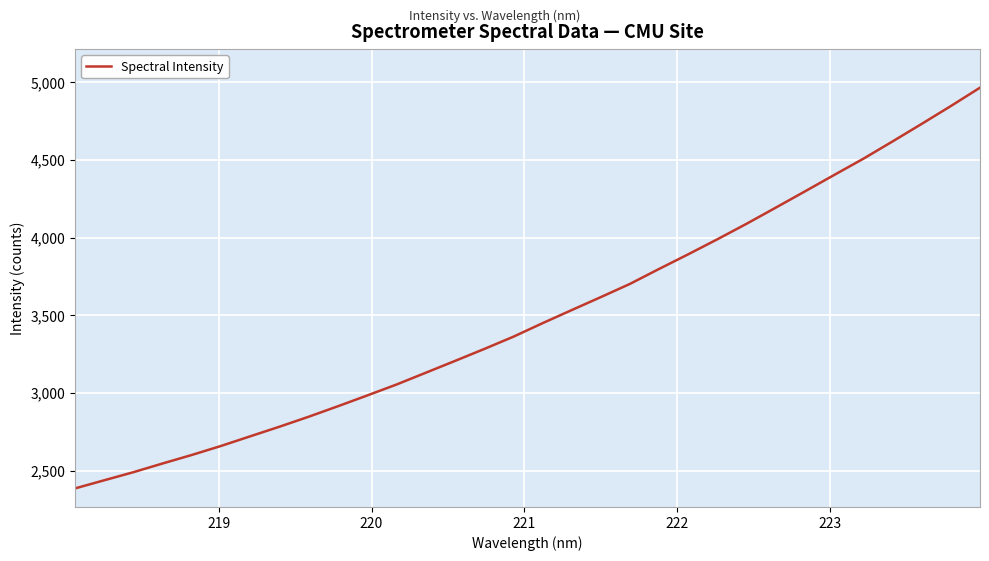

What is the minimum value shown in the chart?

2385.6